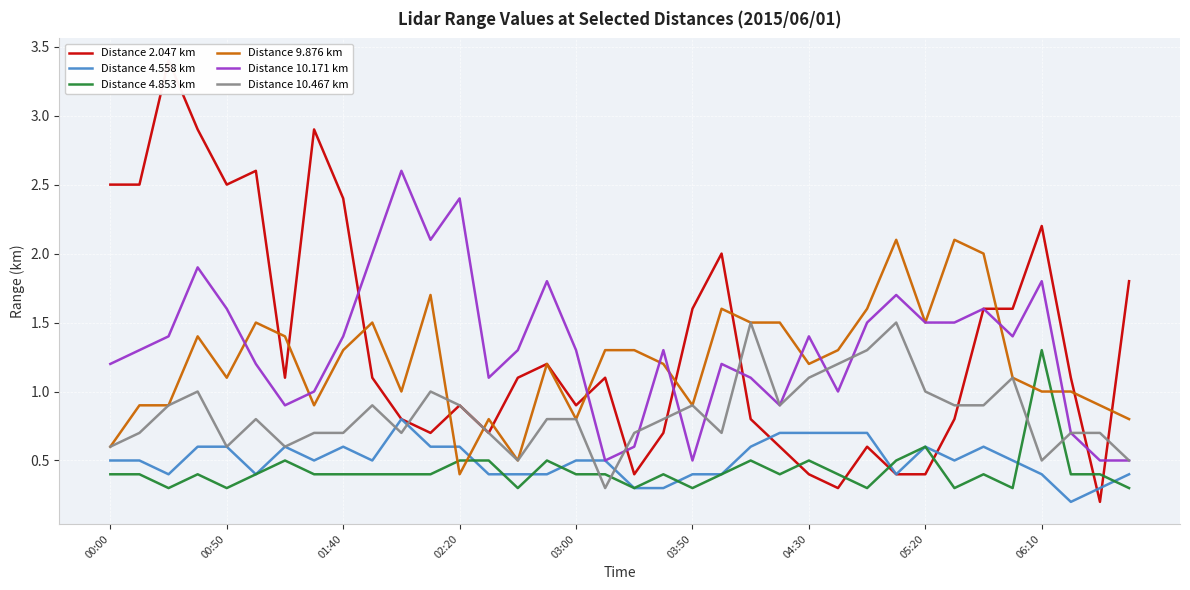

True or false: Distance 4.853 km has a value of 0.1 at 00:00.

False